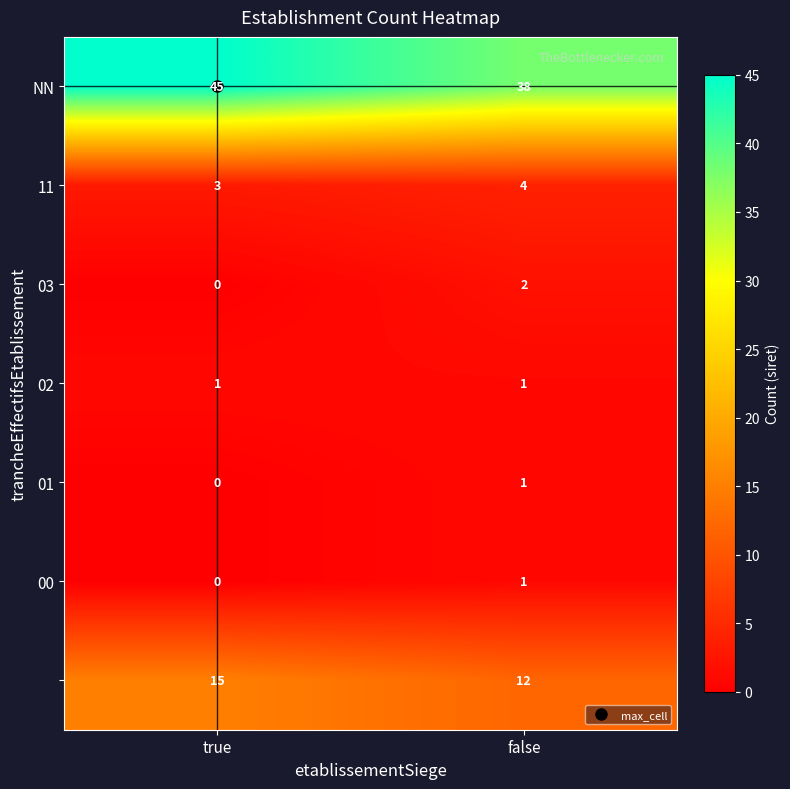

What is the total value across all series at false?

59